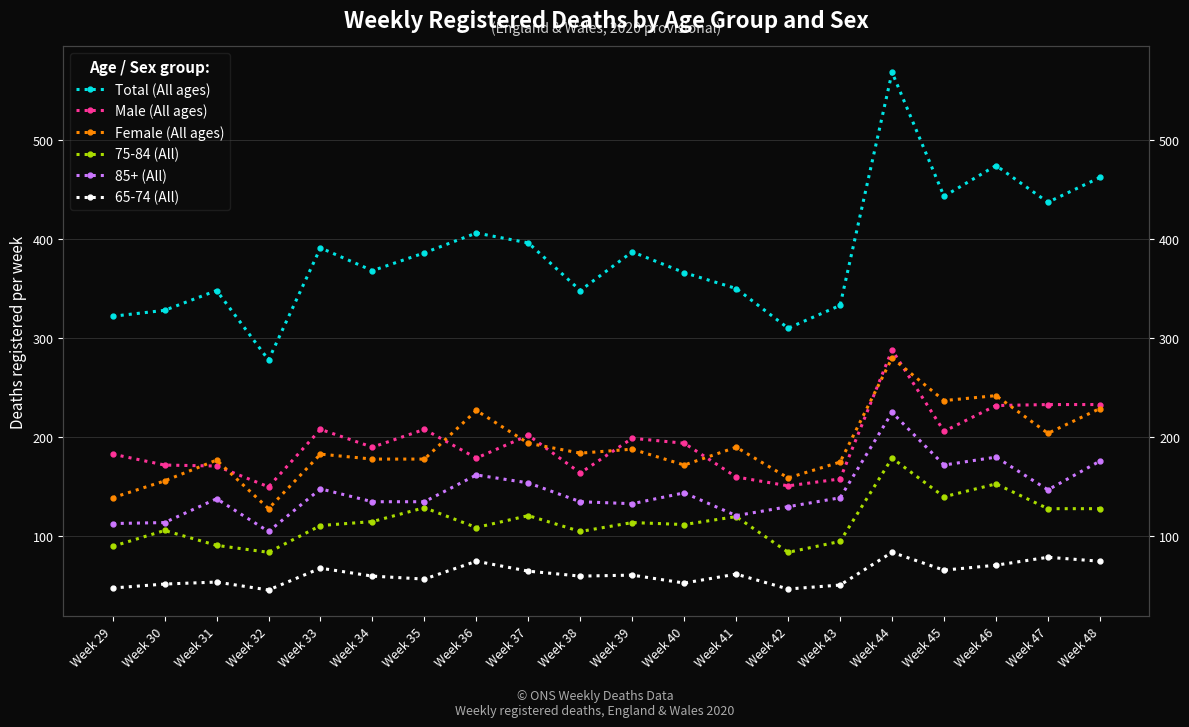

List the labels in order of Total (All ages) value, smallest first.

Week 32, Week 42, Week 29, Week 30, Week 43, Week 31, Week 38, Week 41, Week 40, Week 34, Week 35, Week 39, Week 33, Week 37, Week 36, Week 47, Week 45, Week 48, Week 46, Week 44